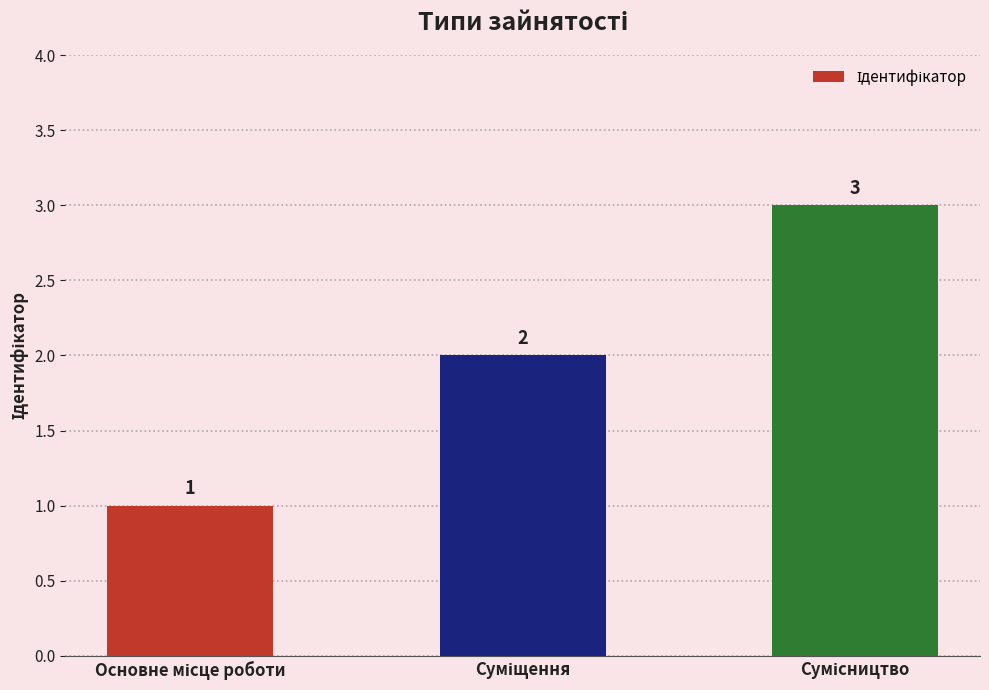

How many values are between 1 and 3?

3